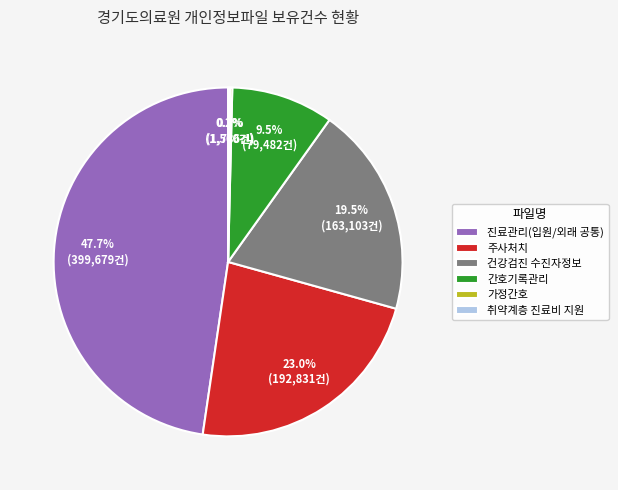

Is 건강검진 수진자정보 the majority of the pie?

No